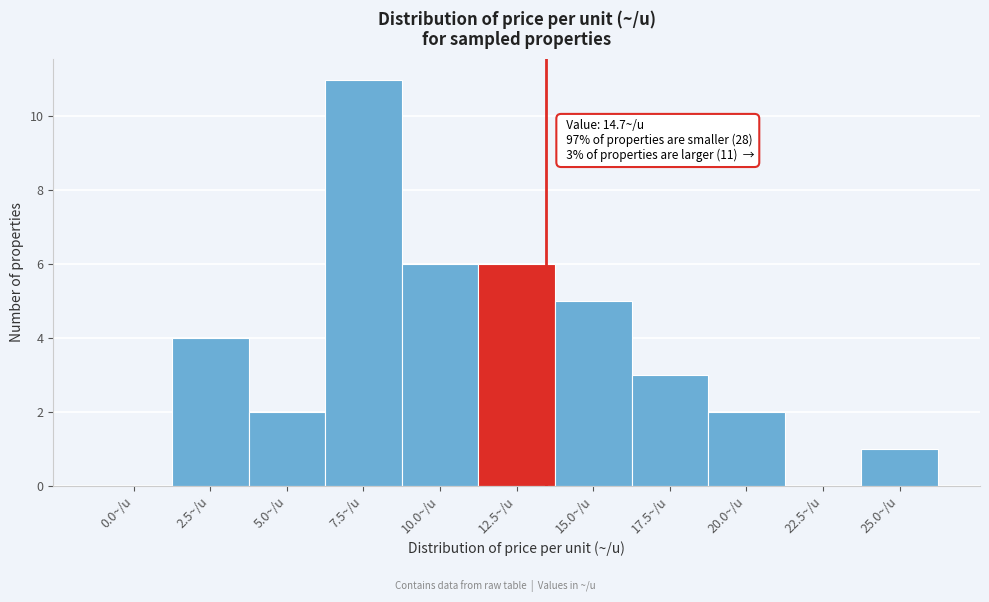

Reading left to right, transcribe all the data shown in this chart.

0.0~/u=0	2.5~/u=4	5.0~/u=2	7.5~/u=11	10.0~/u=6	12.5~/u=6	15.0~/u=5	17.5~/u=3	20.0~/u=2	22.5~/u=0	25.0~/u=1